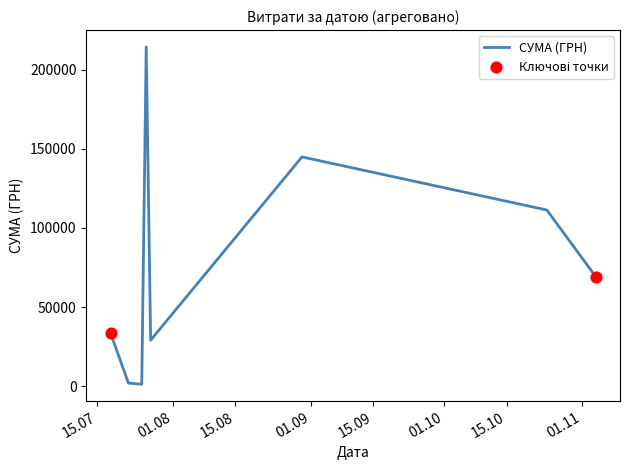

What is the sum of all values?

605602.1